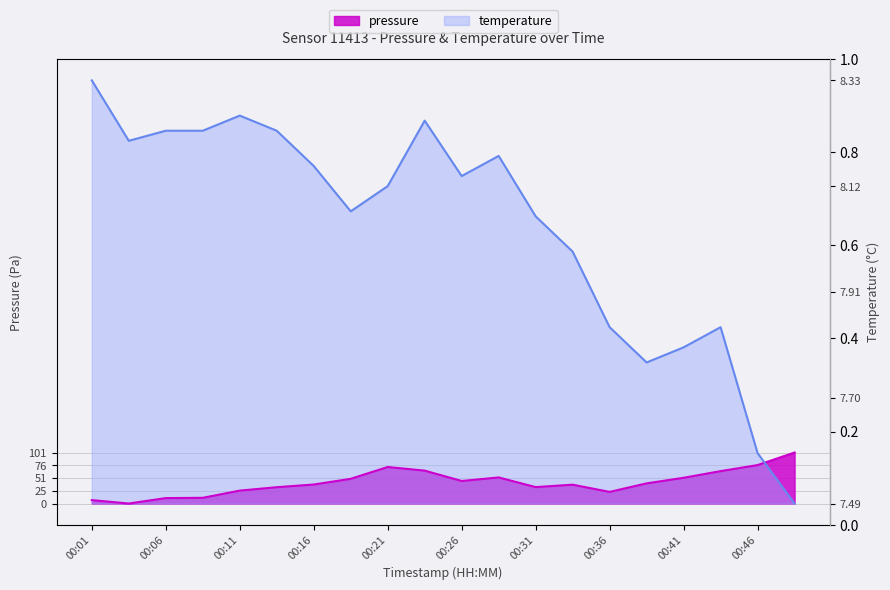

List the series in order of their peak value, highest first.

temperature, pressure